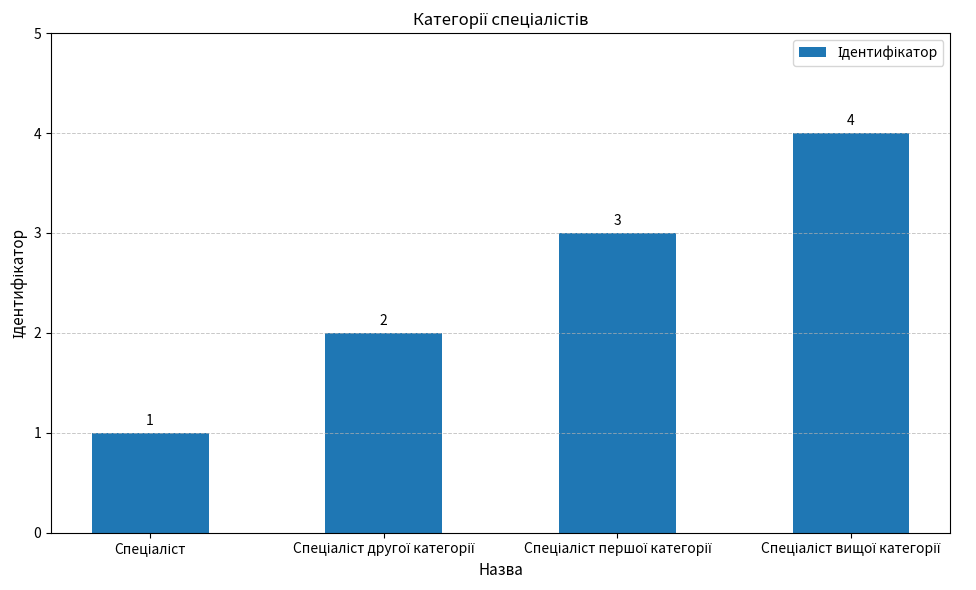

What is the difference between the maximum and minimum values?

3